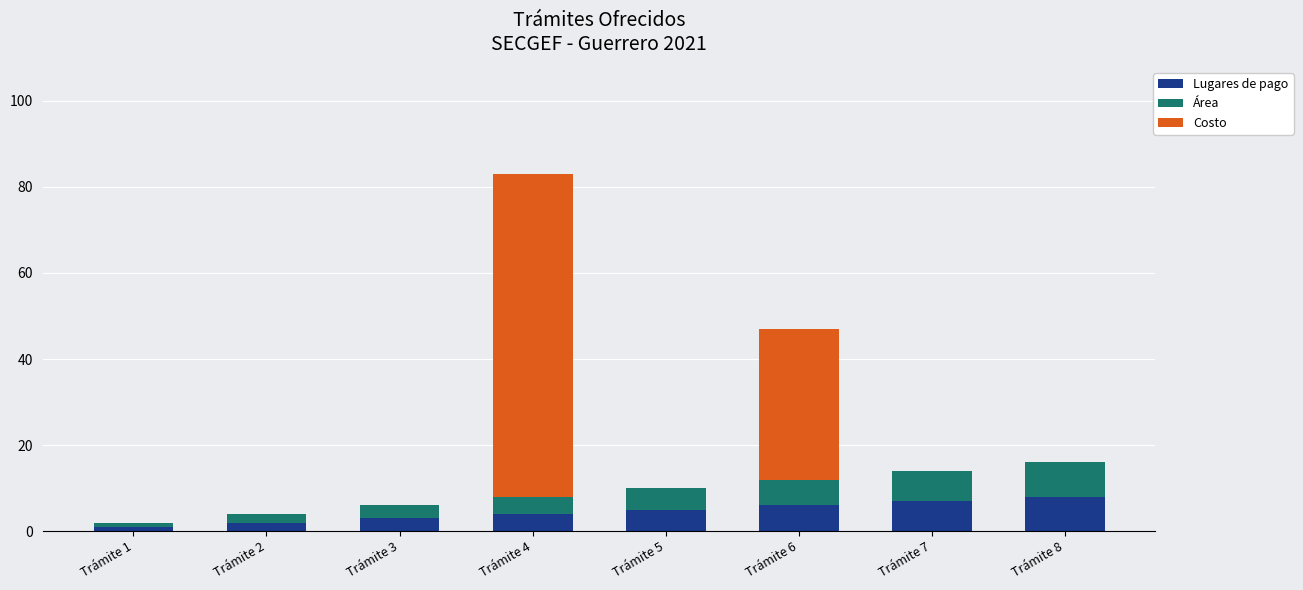

What is the highest value of the Lugares de pago series?

8